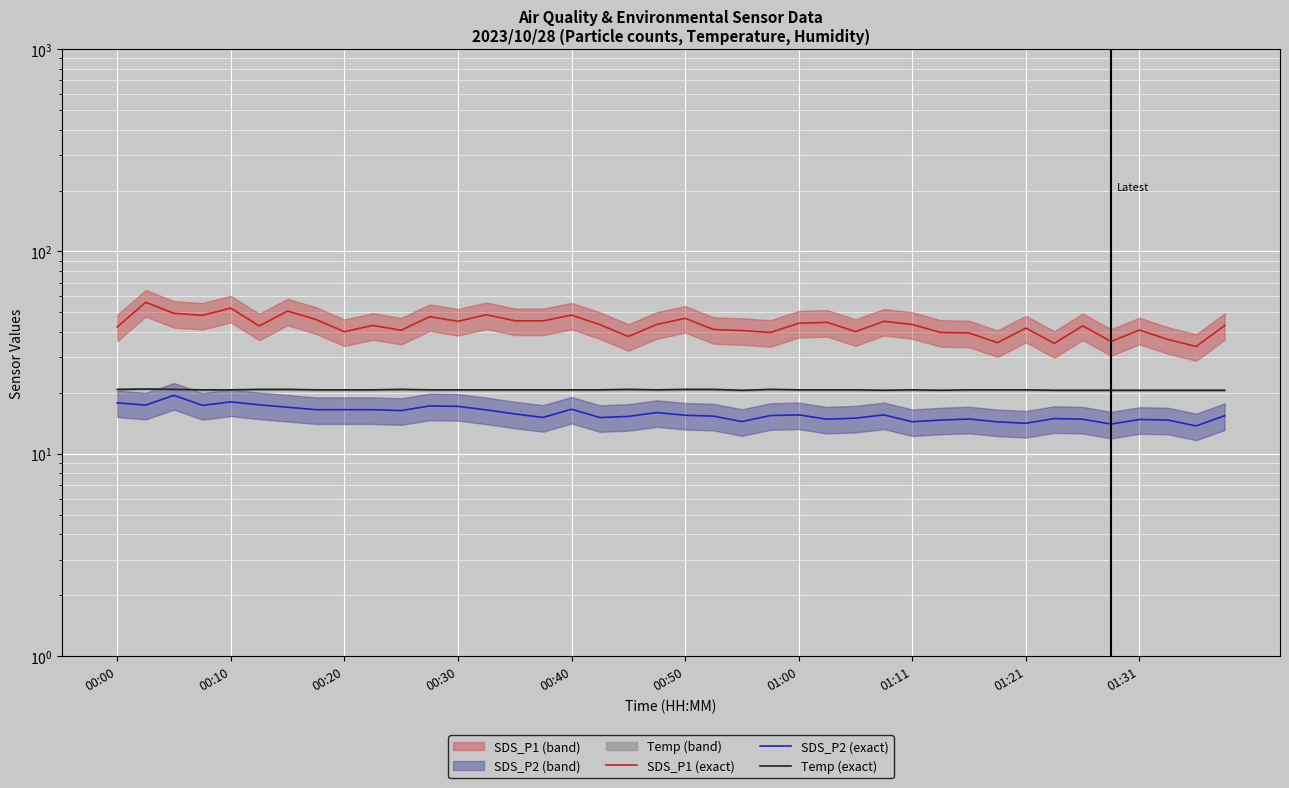

Rank the series by their average value, from highest to lowest.

SDS_P1 (exact), Temp (exact), SDS_P2 (exact)